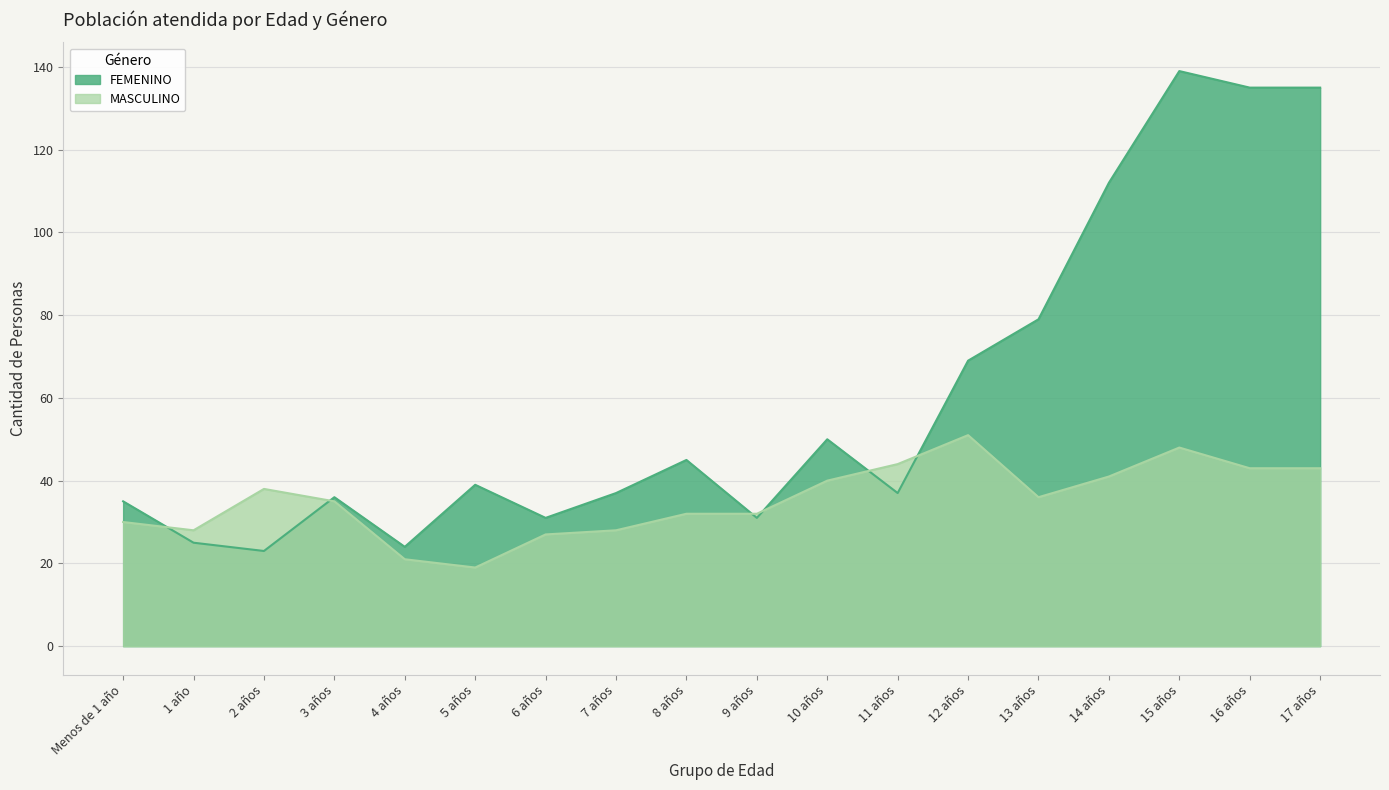

Rank the series by their average value, from lowest to highest.

MASCULINO, FEMENINO